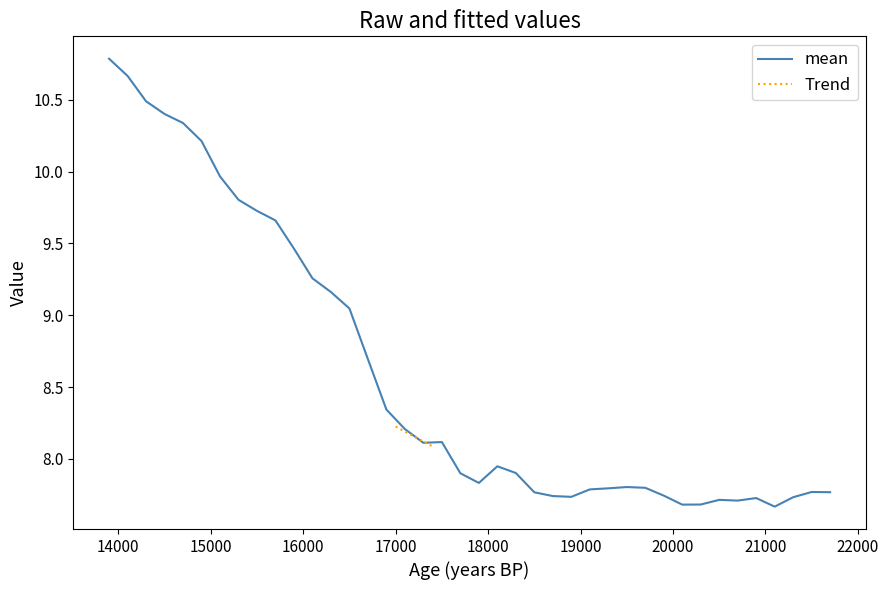

What is the difference between the maximum and second lowest values in the Trend series?

0.1